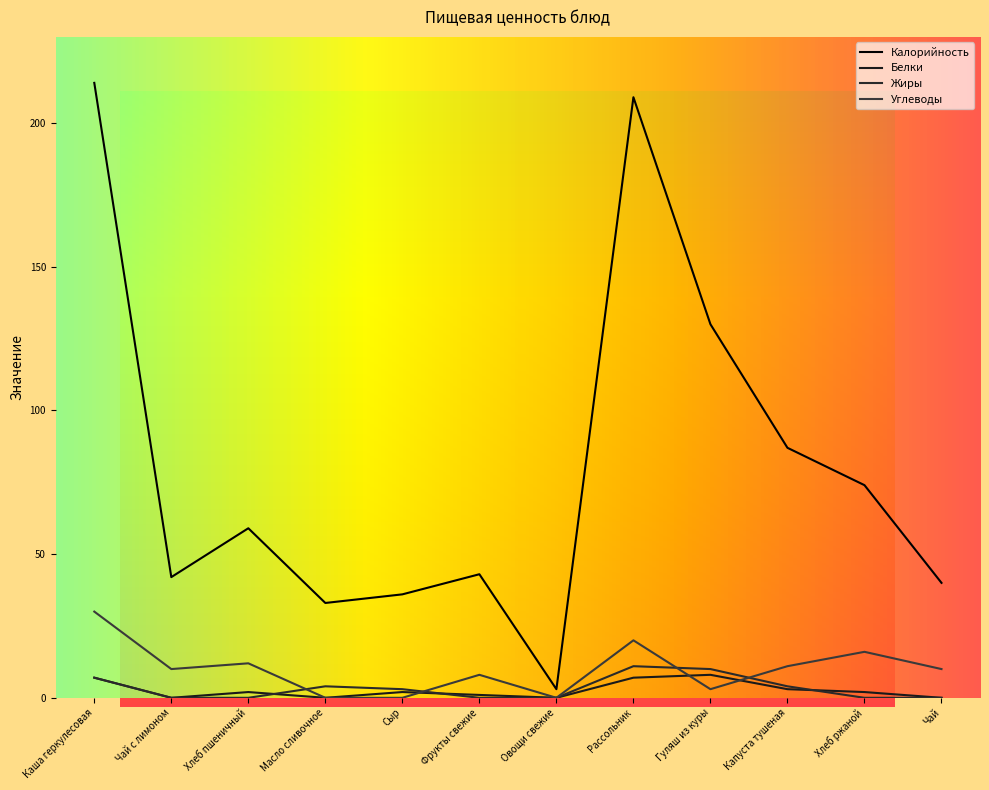

What is the label of the 12th point from the left?

Чай